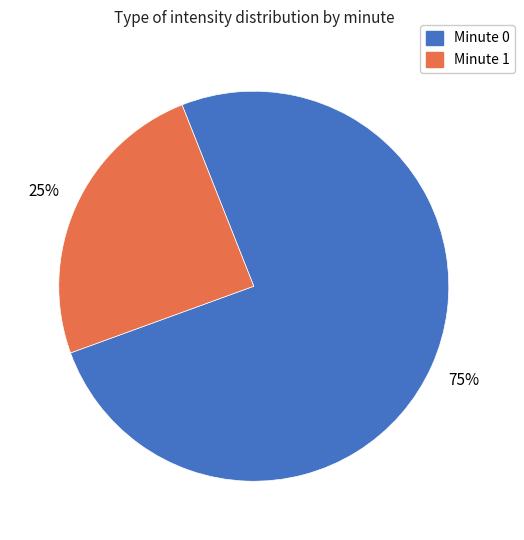

The Minute 1 slice represents 25% of the pie. True or false?

True